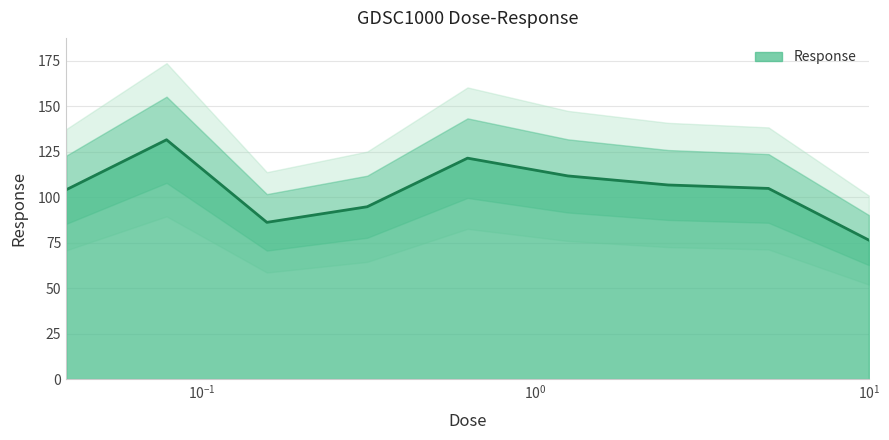

How many data points are above 104?

6